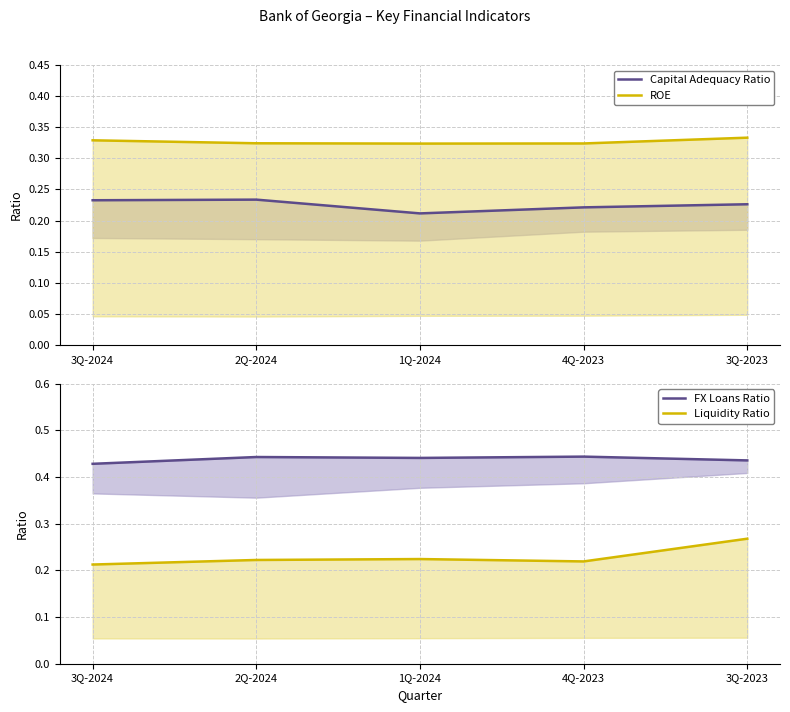

What is the total value across all series at 3Q-2024?

1.2